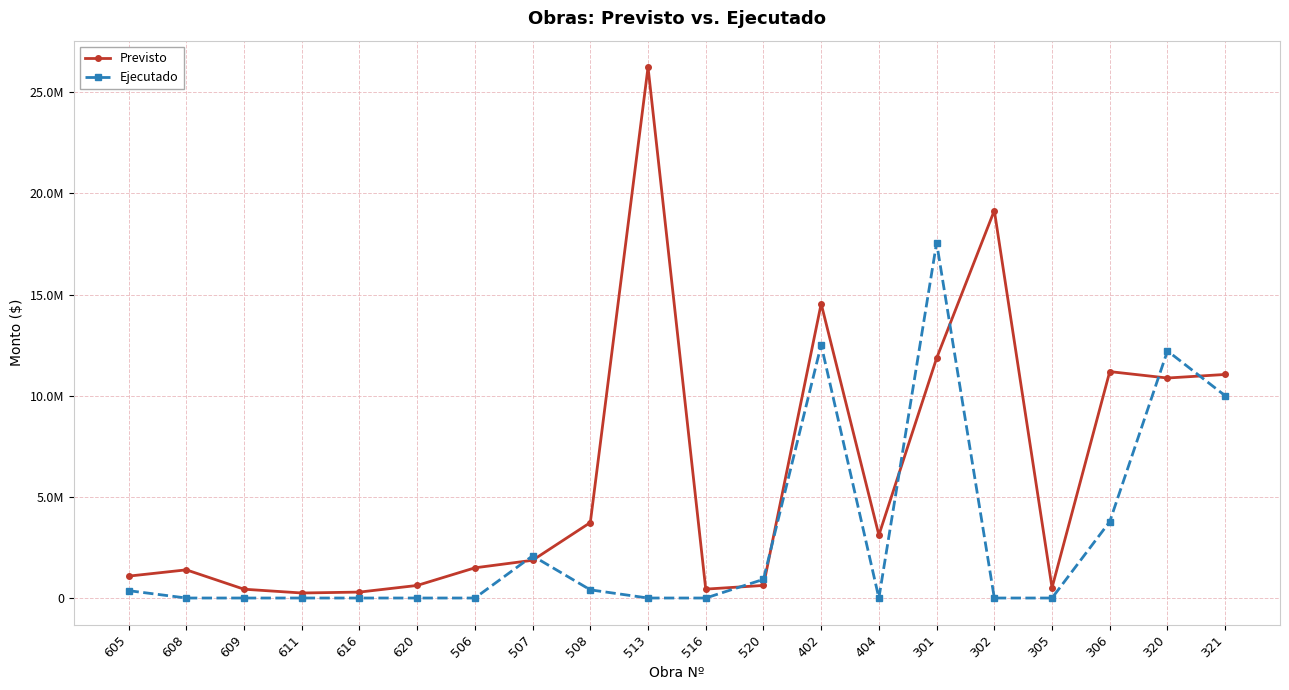

What are all the series names shown in the legend?

Previsto, Ejecutado